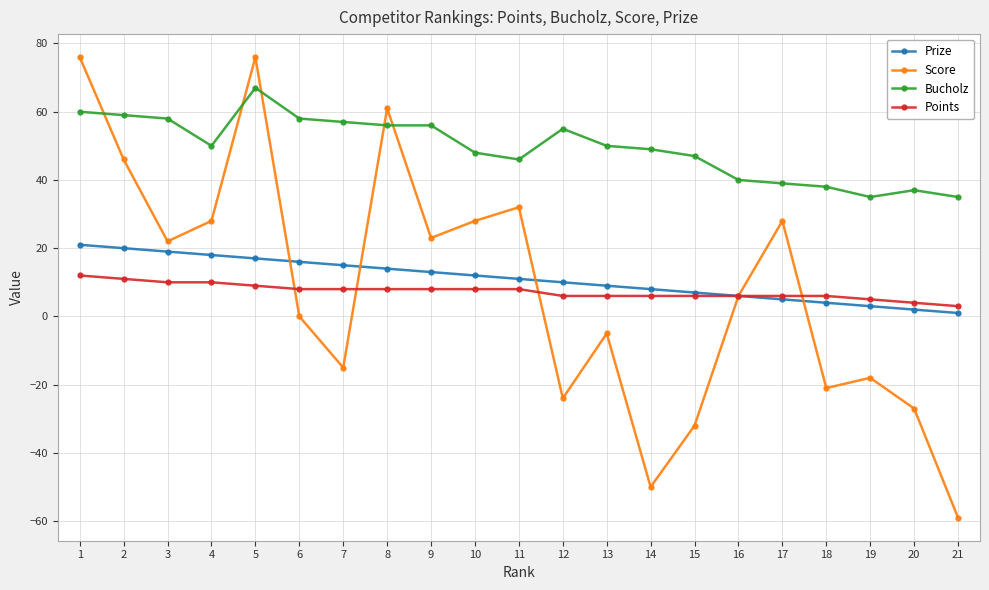

Where does the Bucholz series first go above 50?

1